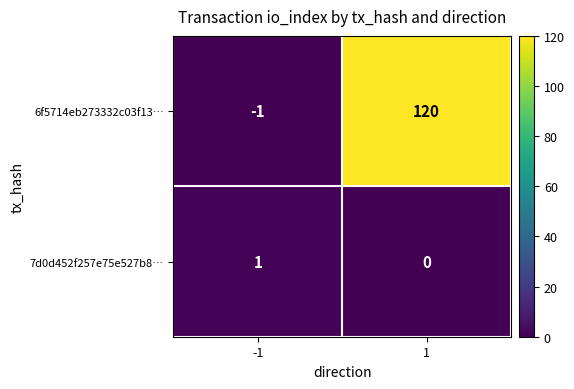

Is it true that 7d0d452f257e75e527b8… equals 1 at 1?

False